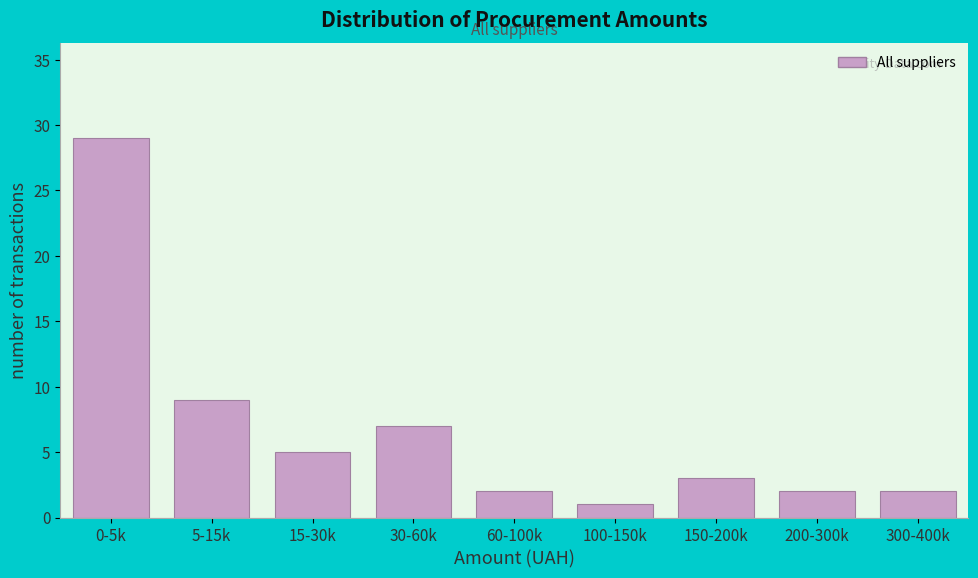

Reading right to left, list all the values displayed in this chart.

300-400k=2	200-300k=2	150-200k=3	100-150k=1	60-100k=2	30-60k=7	15-30k=5	5-15k=9	0-5k=29